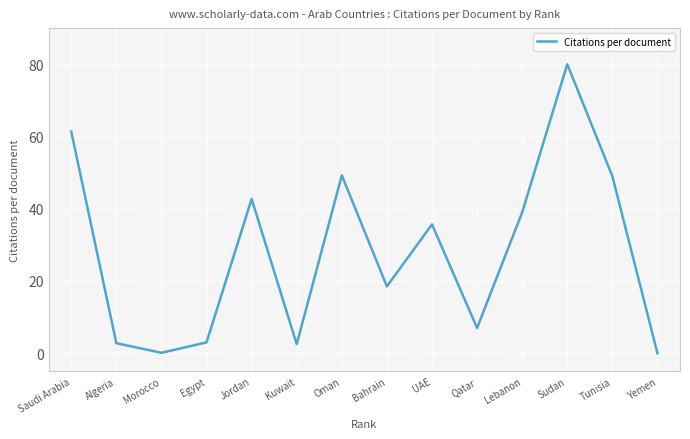

What is the average value?

27.9